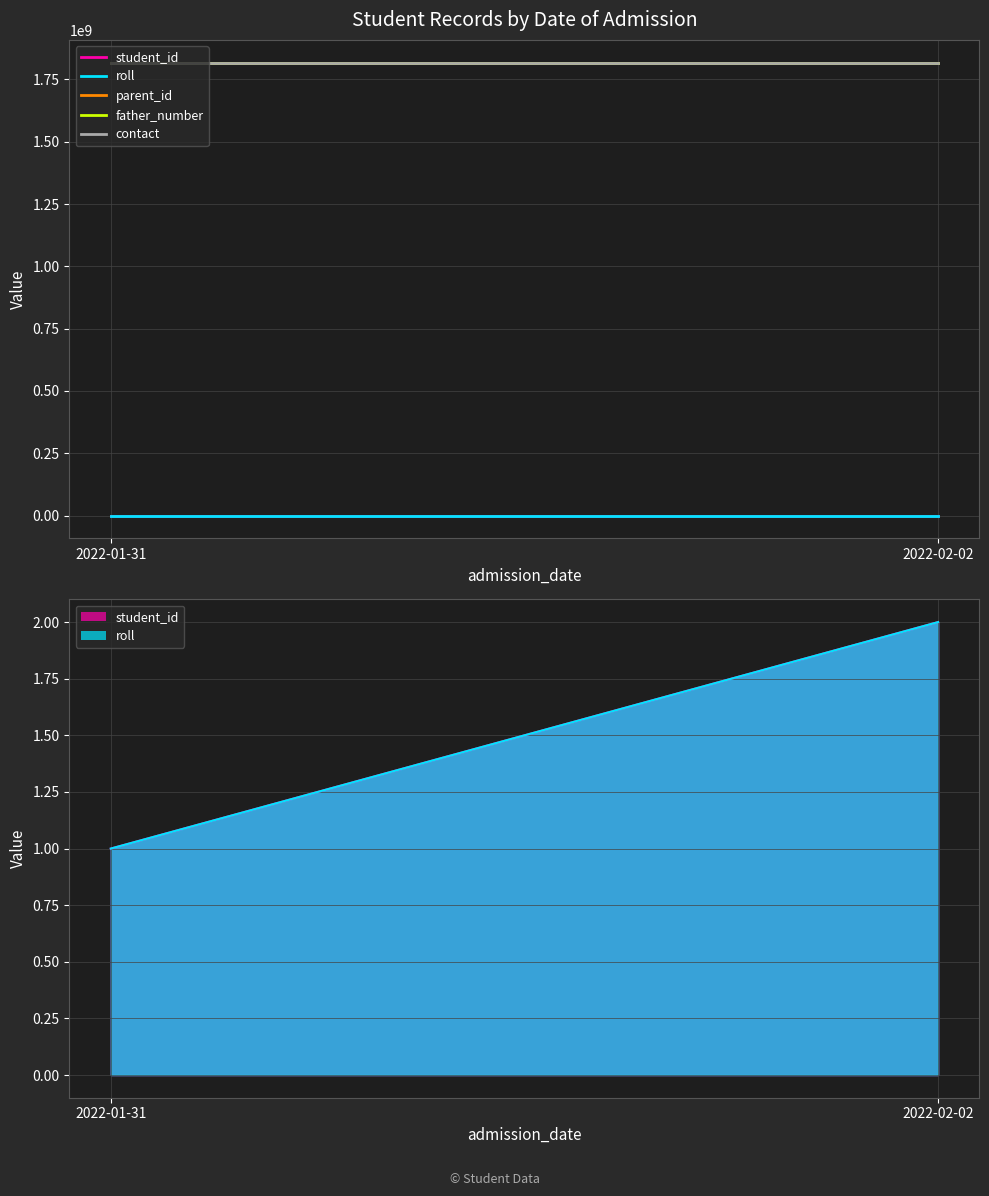

What position from the left is 2022-01-31?

1